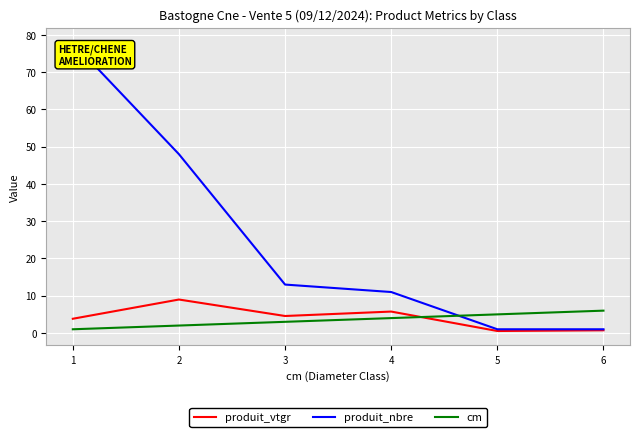

How many intersections are there between produit_vtgr and cm?

1